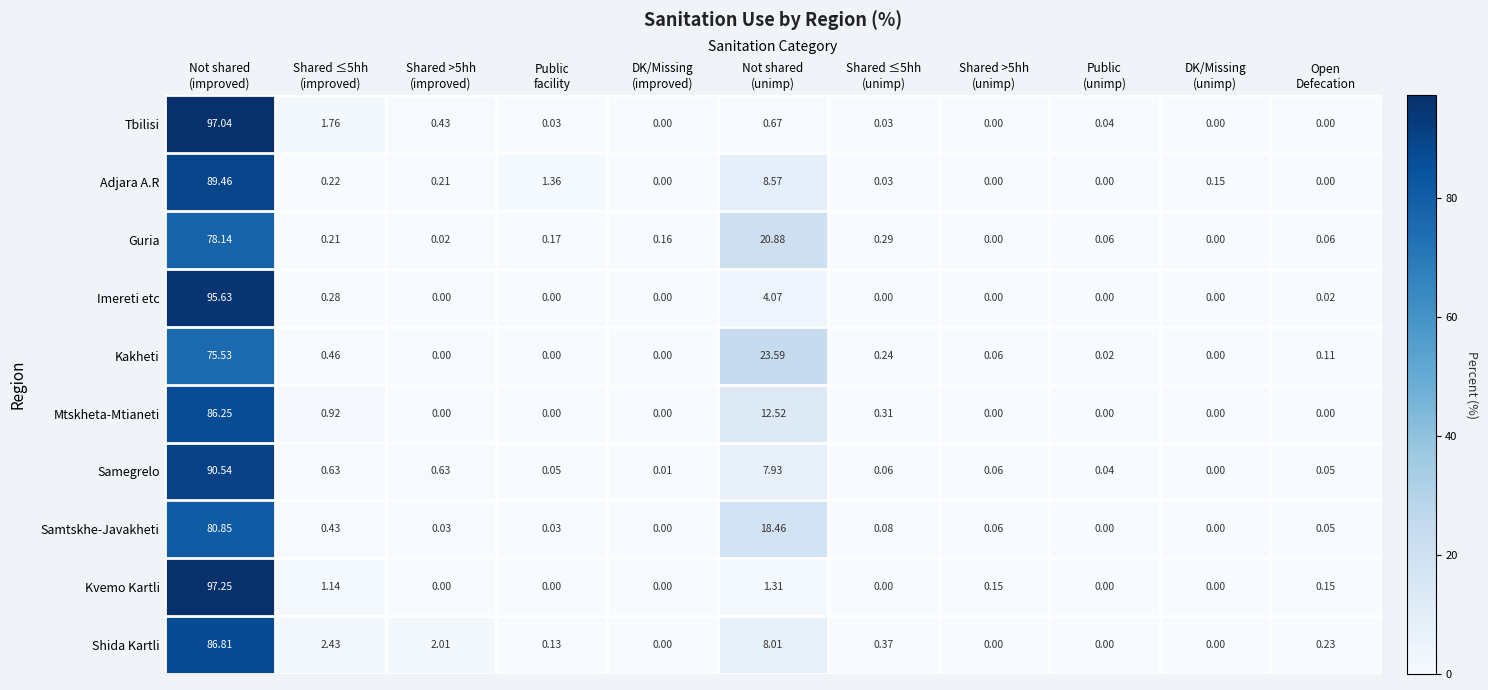

Which series has the widest spread of values?

Kvemo Kartli